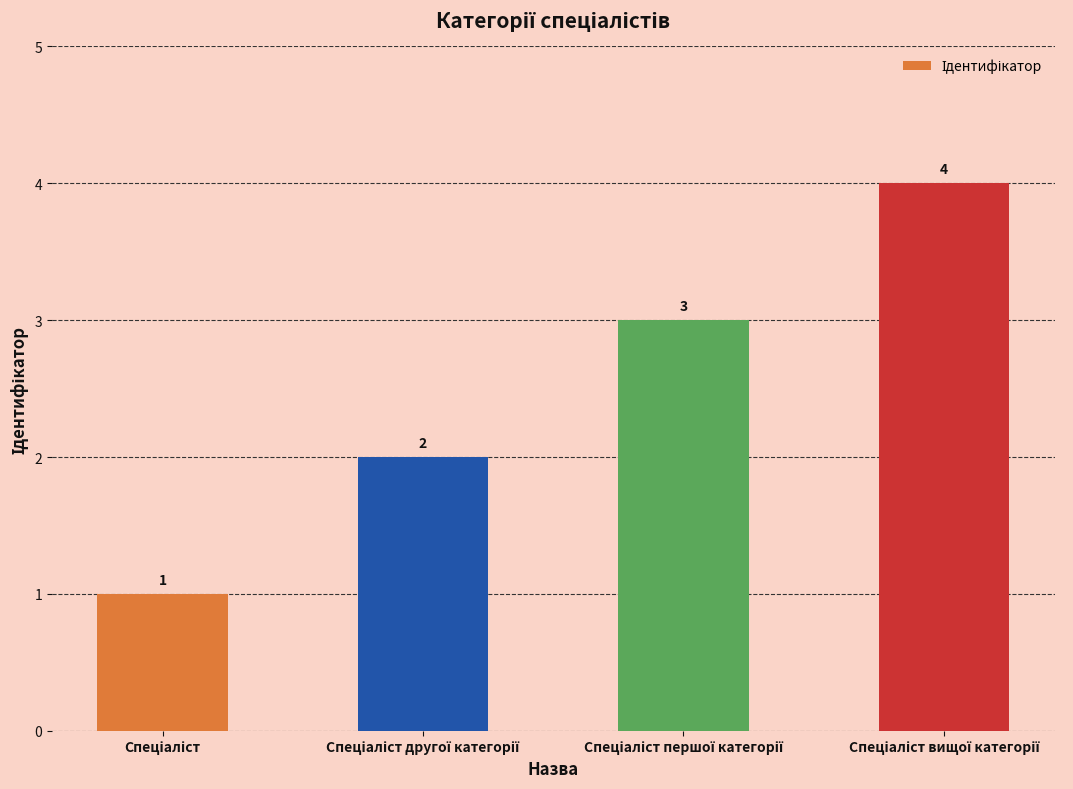

How many bars are there in total?

4